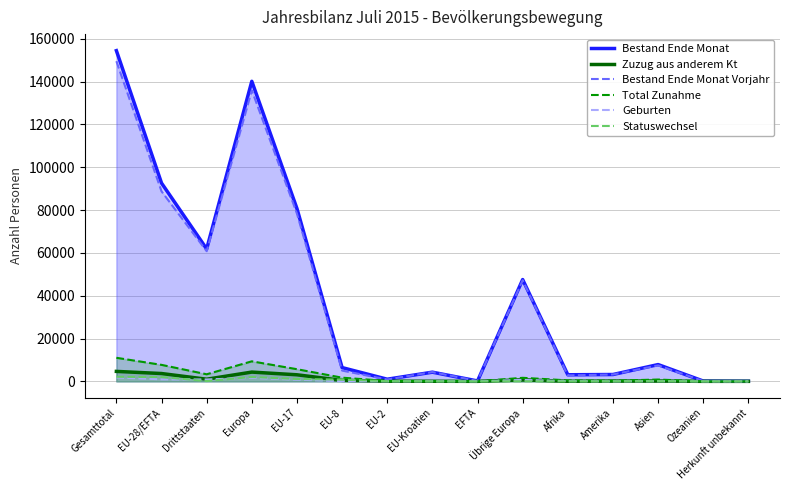

What is the highest value of the Statuswechsel series?

2128